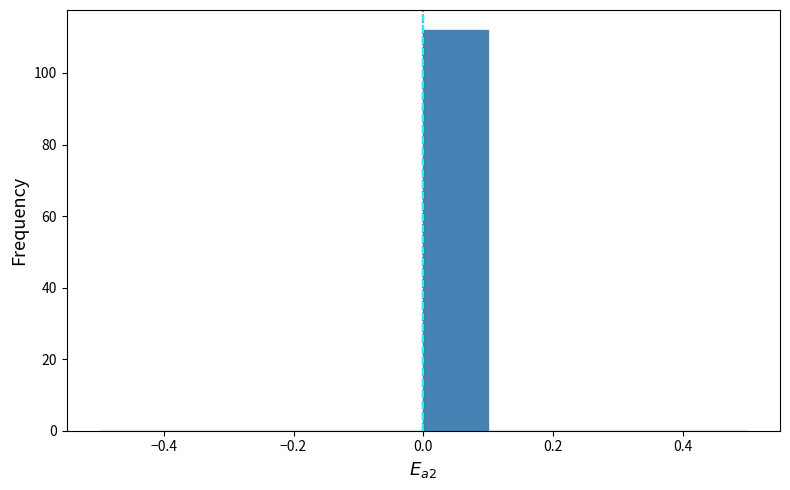

What is the height of the bar covering 0.0 to 0.1 on the x-axis? The values are not printed on the chart, so give them approximately, as read against the axis.

112